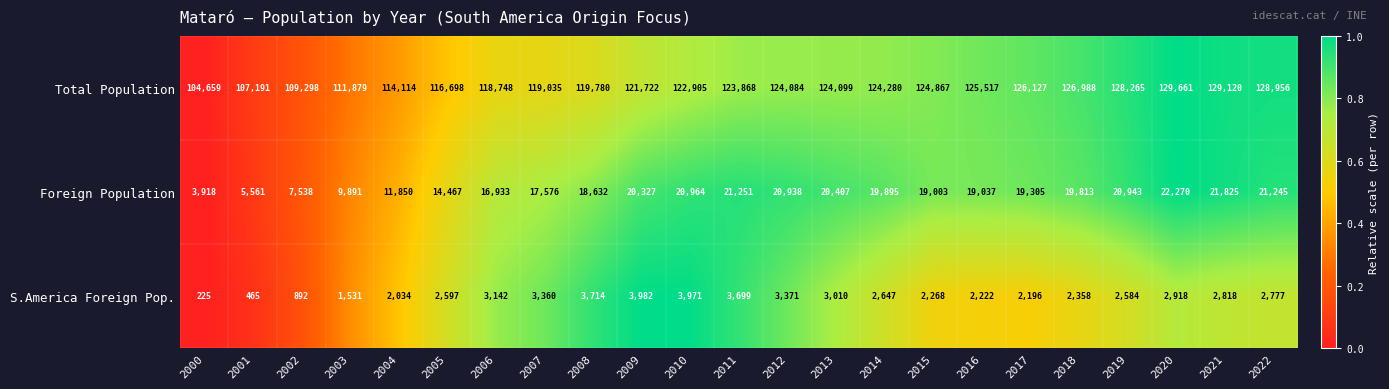

Which series has the largest total across all categories?

Total Population